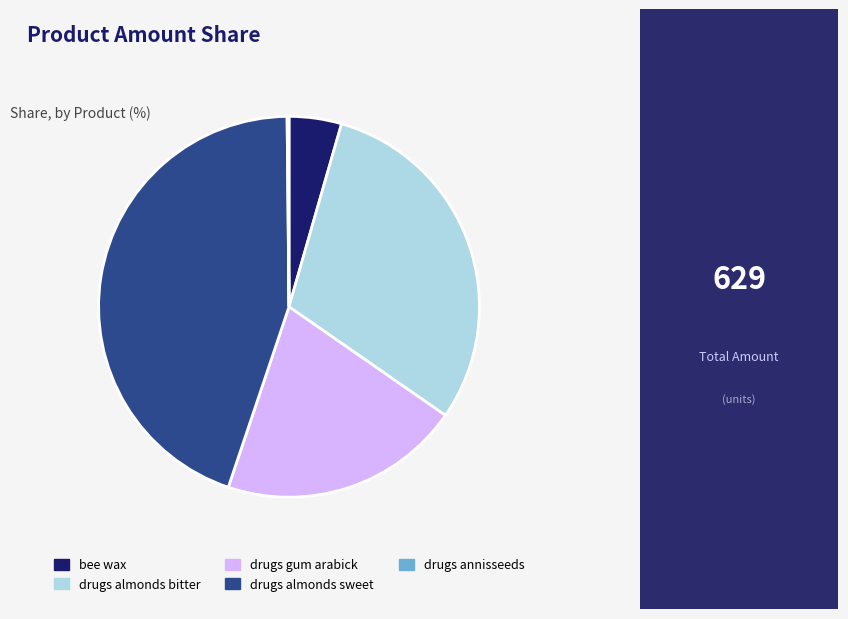

True or false: drugs gum arabick accounts for 21% of the total.

True